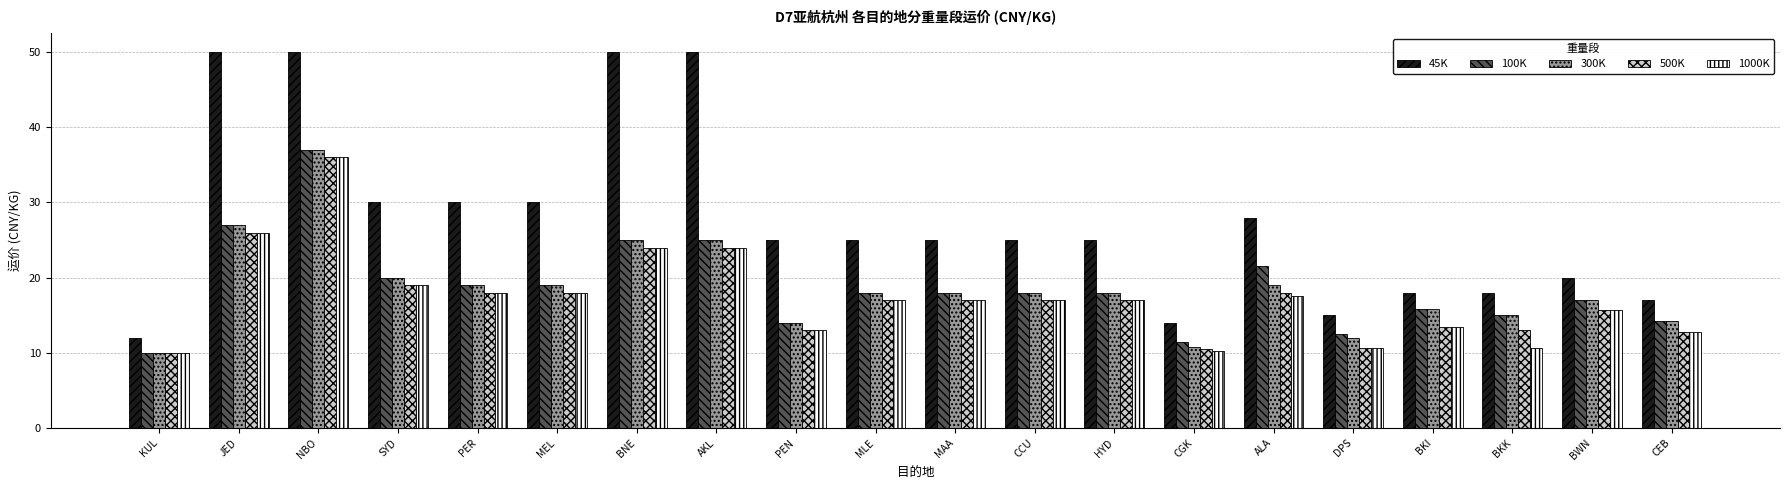

At which category is the sum across all series the highest?

NBO